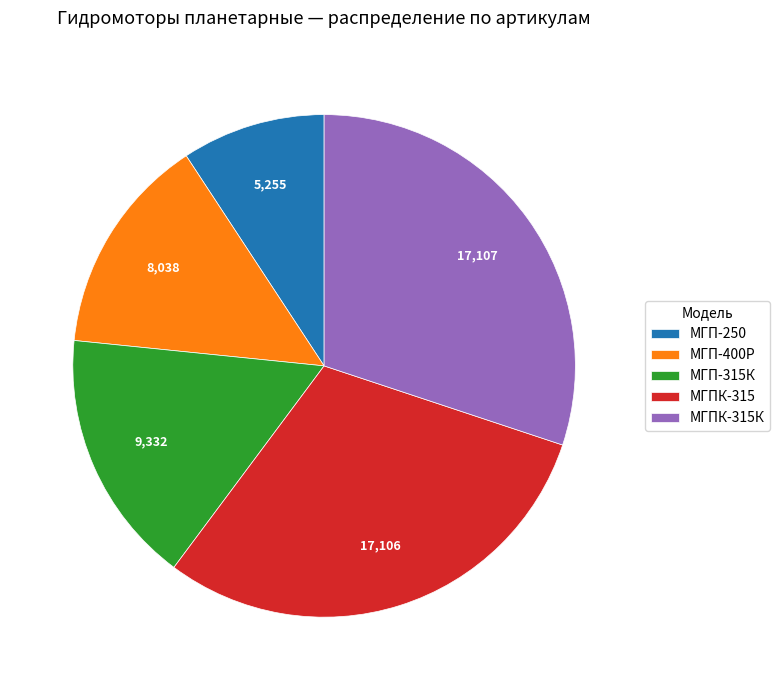

Between МГП-400Р and МГПК-315, which is larger?

МГПК-315